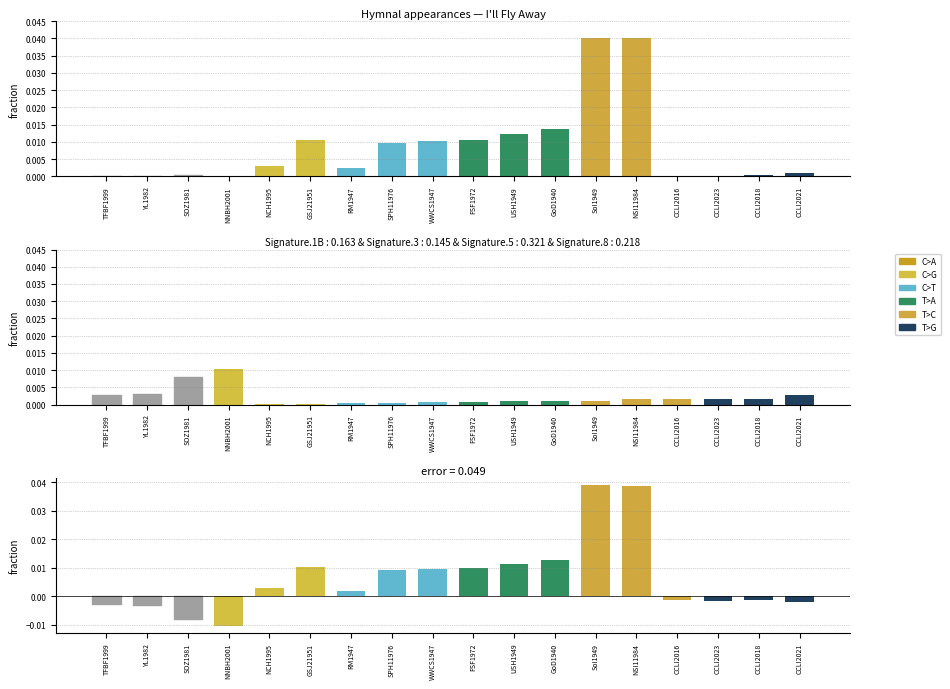

Where does the error series first go above 0?

NCH1995